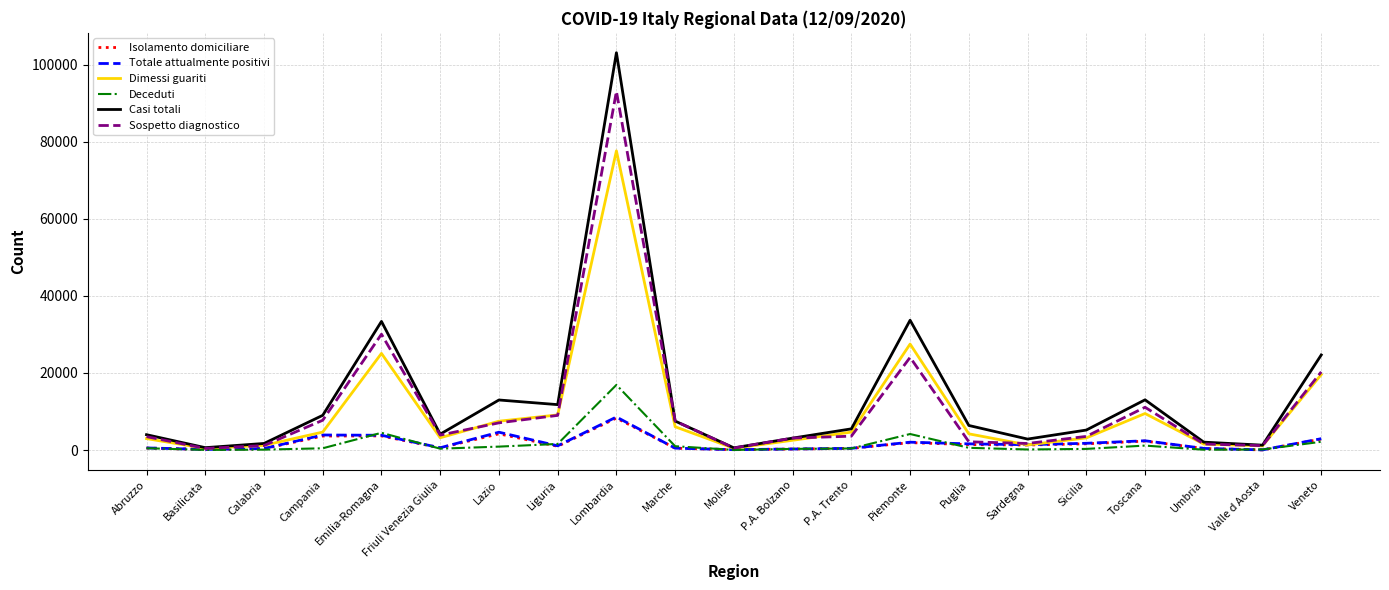

What is the lowest value of the Totale attualmente positivi series?

34